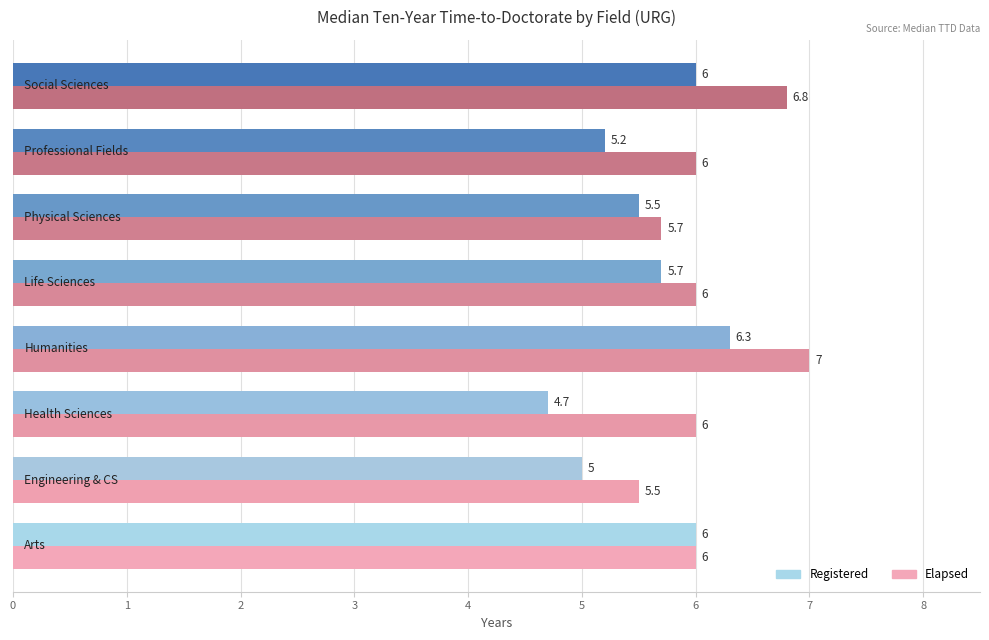

Which series has the largest range (max minus min)?

Registered